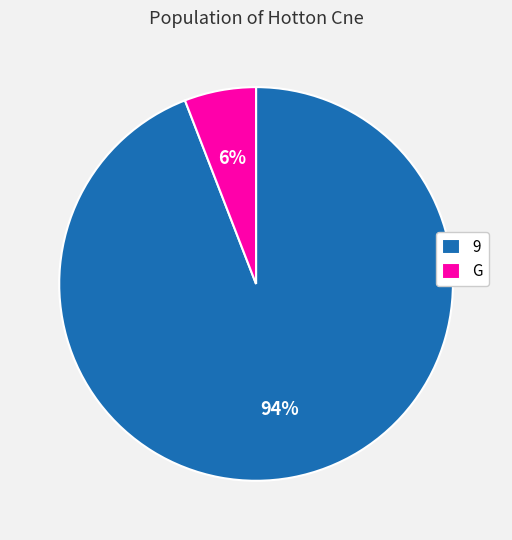

Which slice represents more than half of the pie?

9